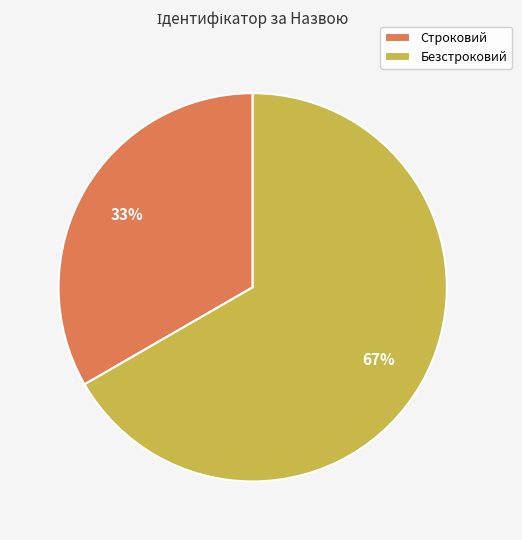

Between Строковий and Безстроковий, which is larger?

Безстроковий